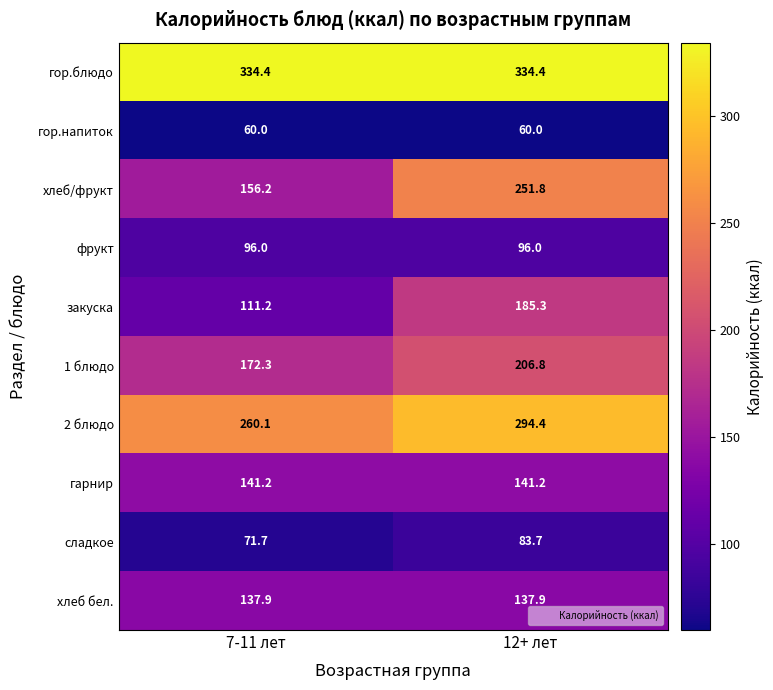

Is it true that хлеб бел. equals 81.8 at 12+ лет?

False